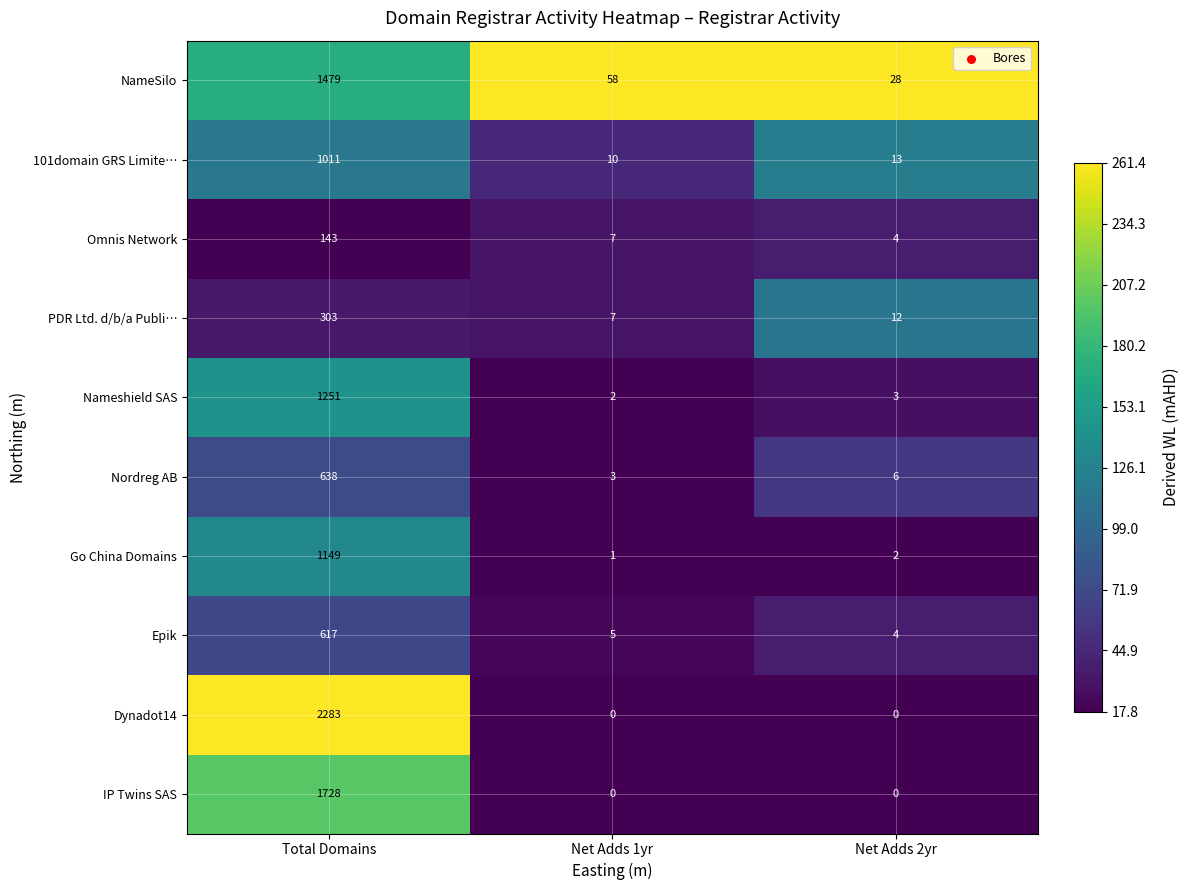

What is the total value across all series at Net Adds 2yr?

72